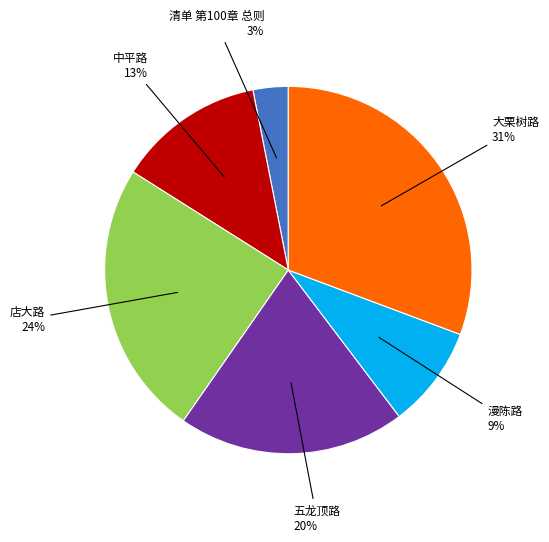

To the nearest percent, what is the difference between the largest and smallest slice percentages?

28%